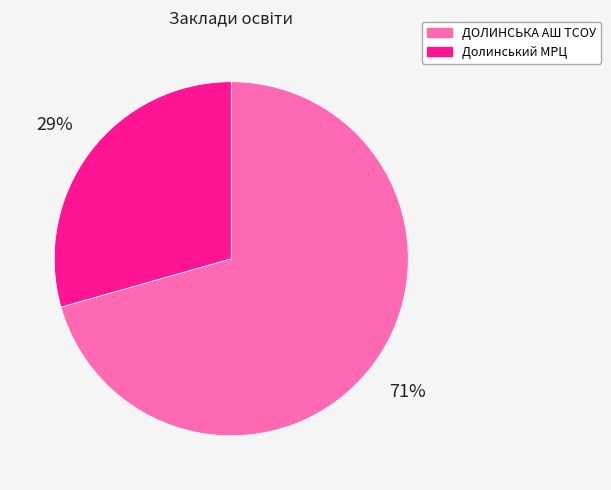

Do ДОЛИНСЬКА АШ ТСОУ and Долинський МРЦ together represent more than half of the pie?

Yes